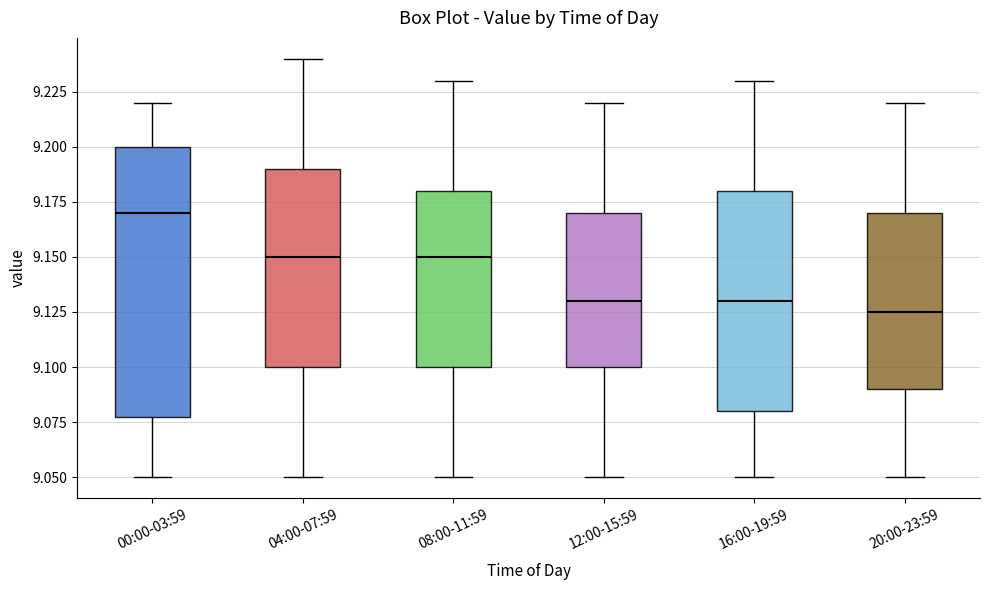

Which box is the tallest, from its lower edge to its upper edge?

00:00-03:59